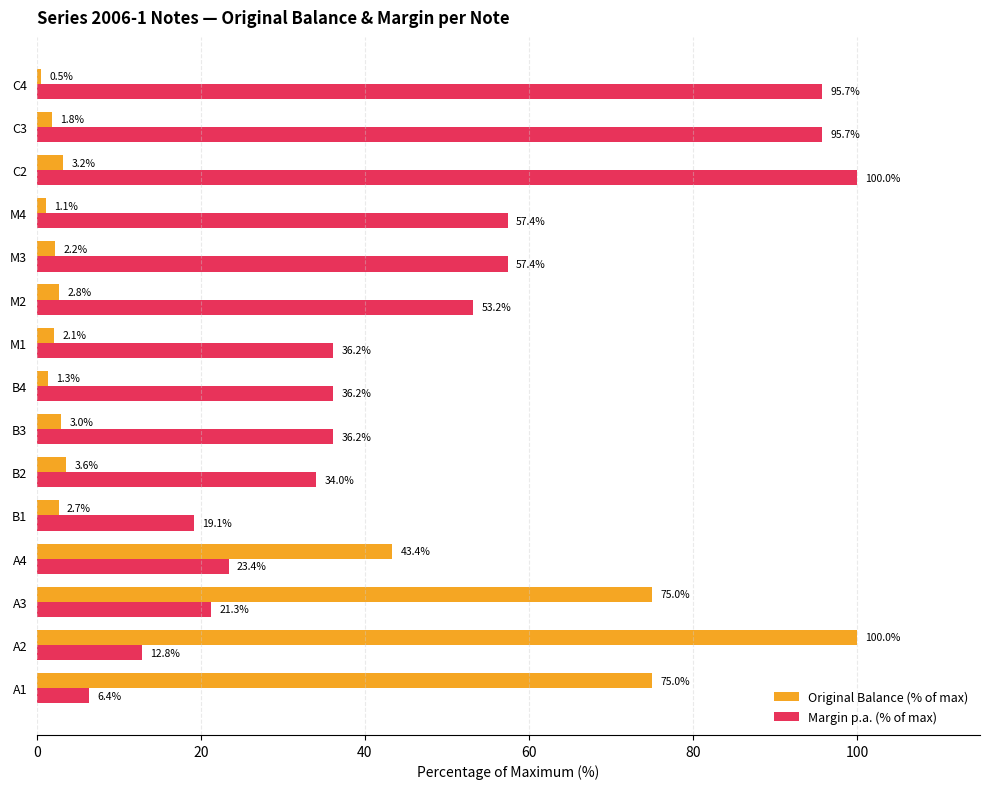

Rank the series by their average value, from lowest to highest.

Original Balance (% of max), Margin p.a. (% of max)